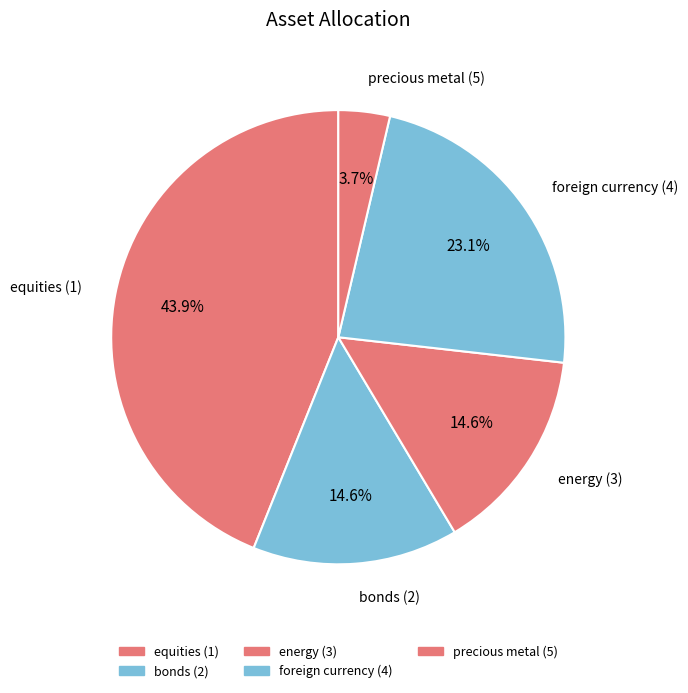

To the nearest percent, what portion does equities (1) represent?

44%